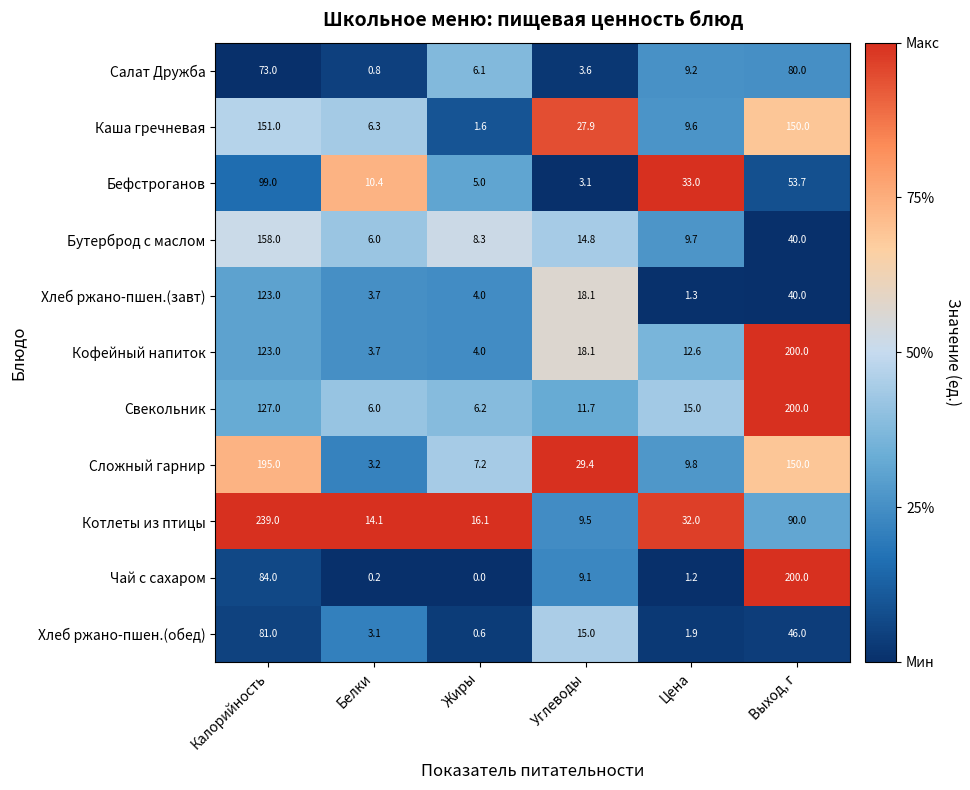

What is the difference between the maximum and minimum values in the Хлеб ржано-пшен.(завт) series?

121.7